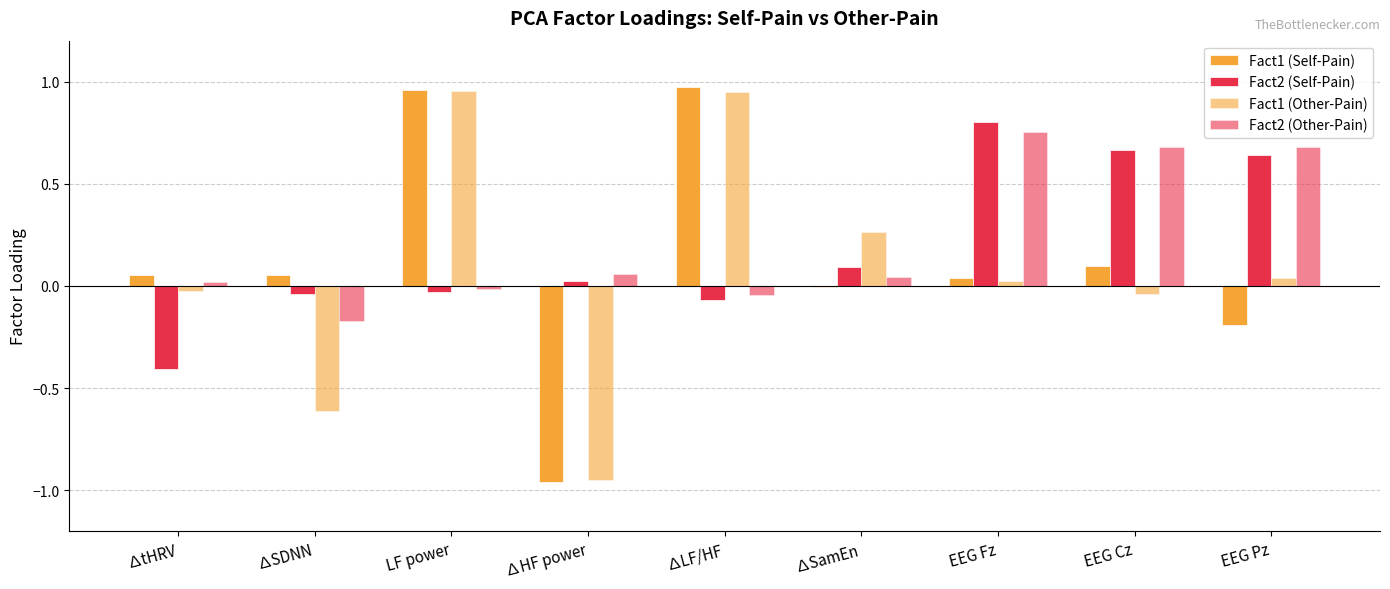

Where does the Fact1 (Self-Pain) series first go above 0?

∆tHRV